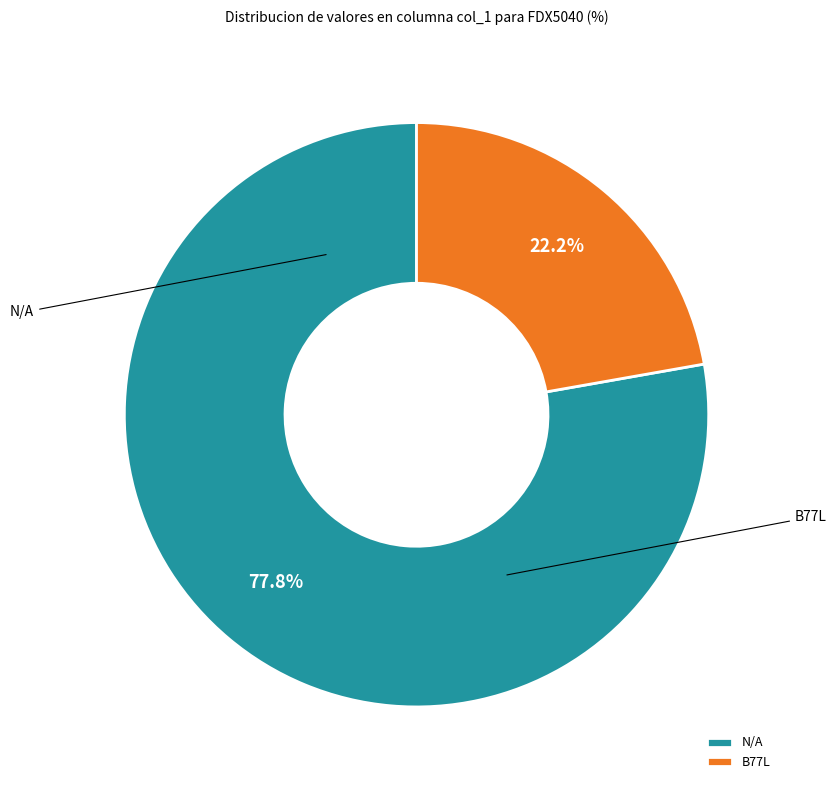

What is the majority slice?

N/A